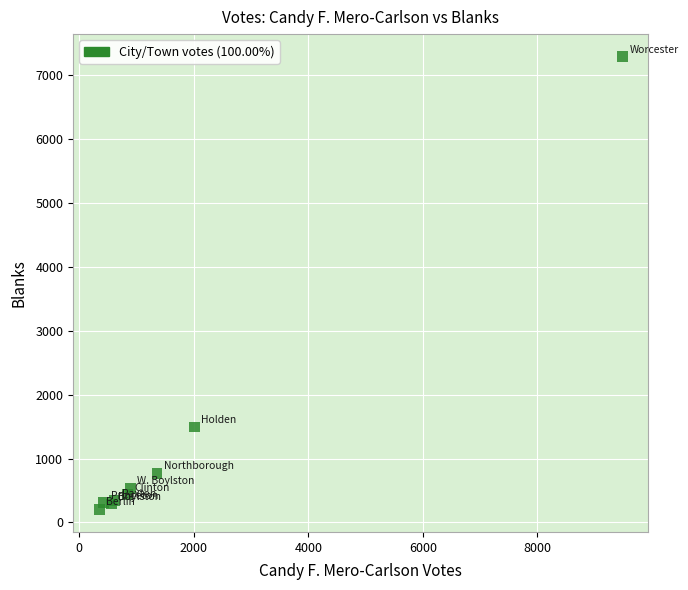

What Y value in the scatter plot is closest to 3749?

1496